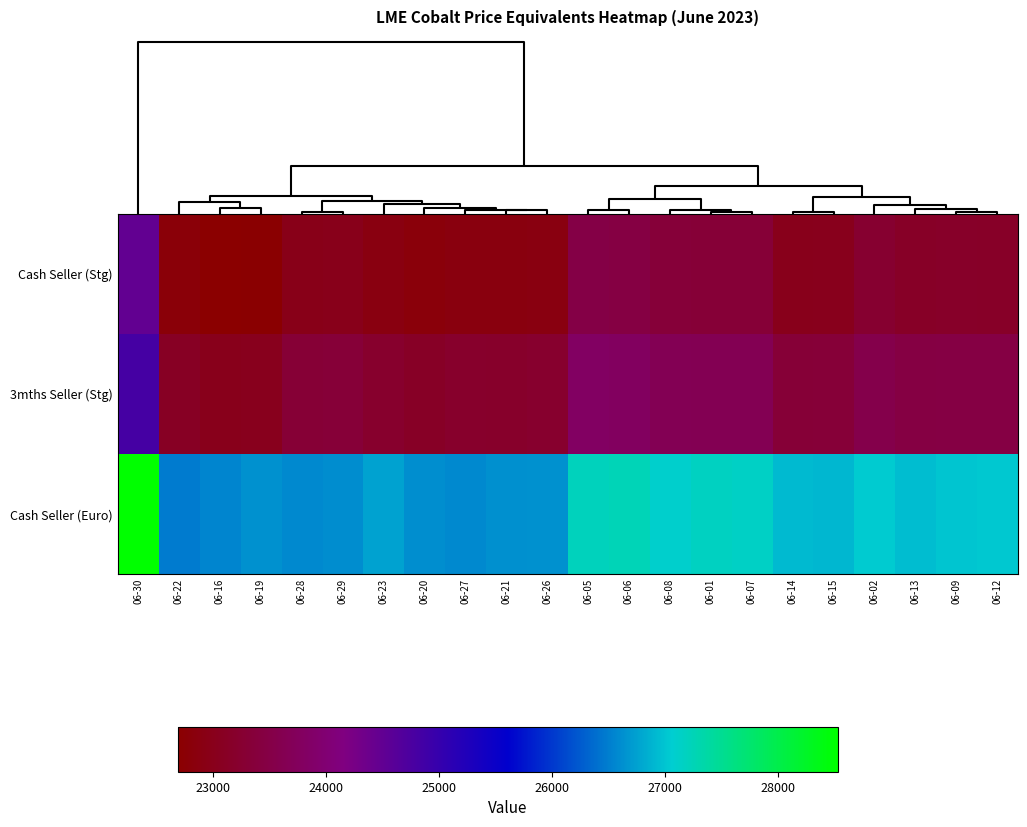

What is the spread (max minus min) of values at 06-21?

3773.0